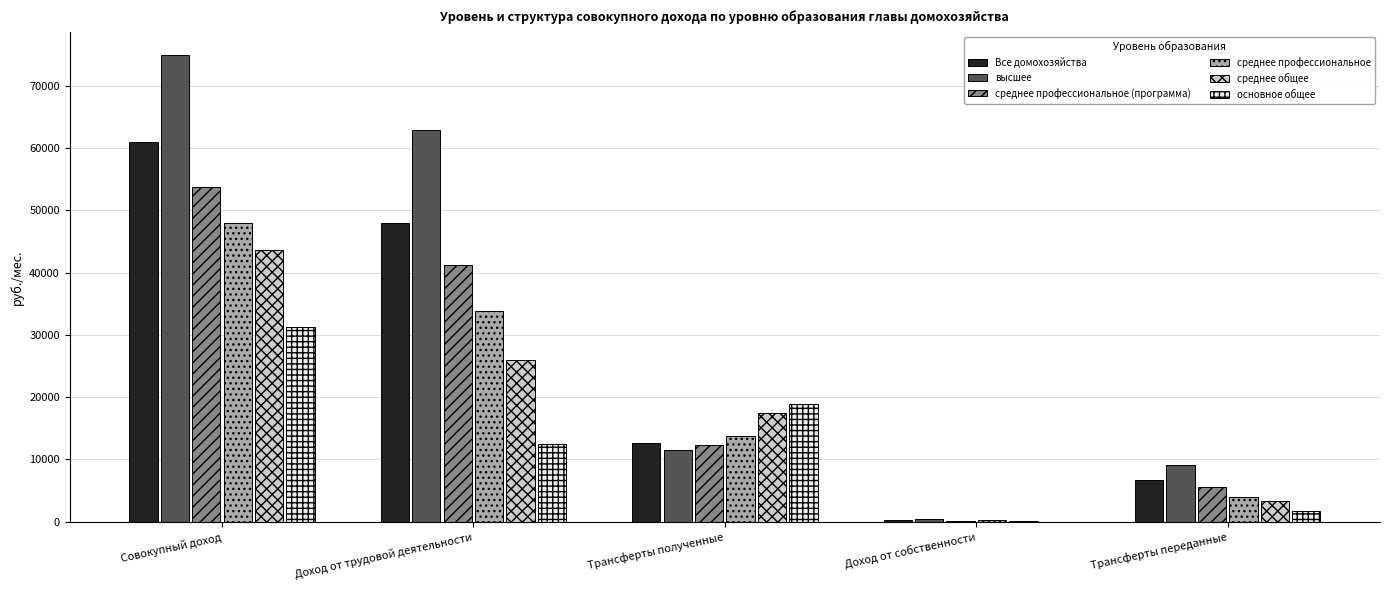

Does the chart contain stacked bars?

No